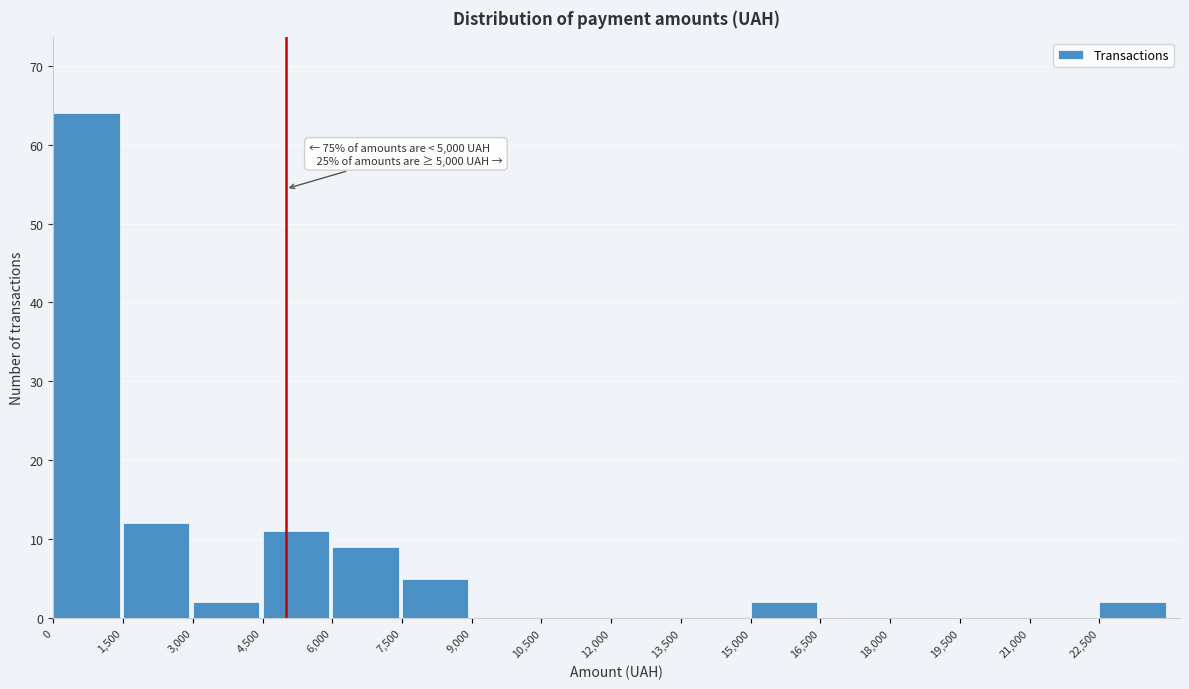

Over which range of the x-axis is the bar tallest?

0 to 1500